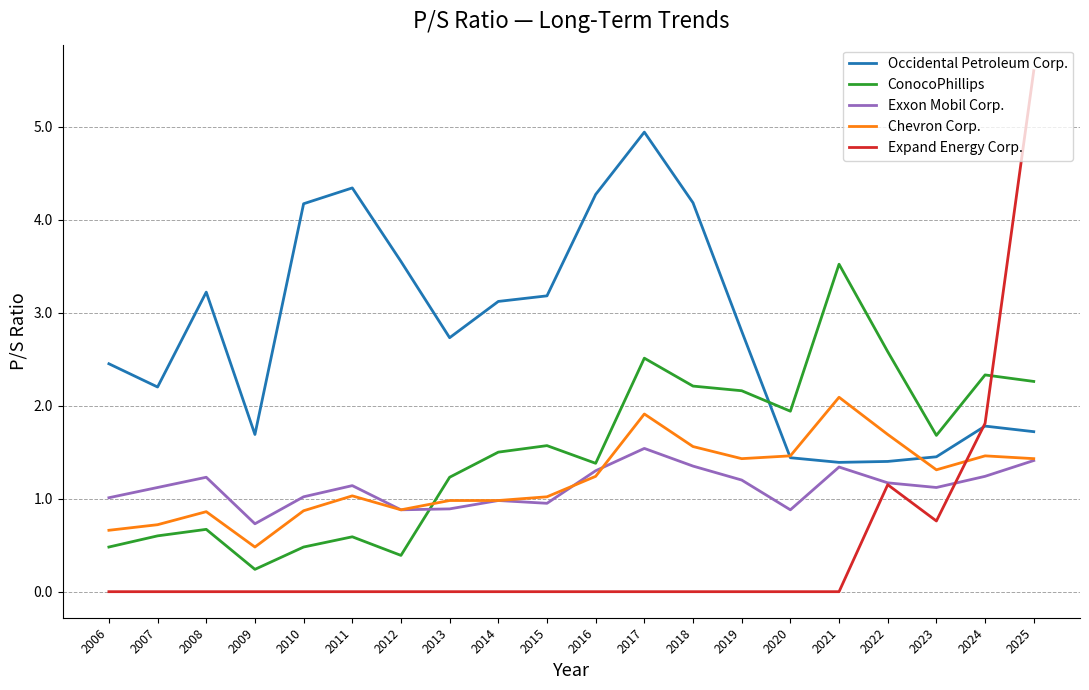

Which series changed the most between 2007 and 2017?

Occidental Petroleum Corp.